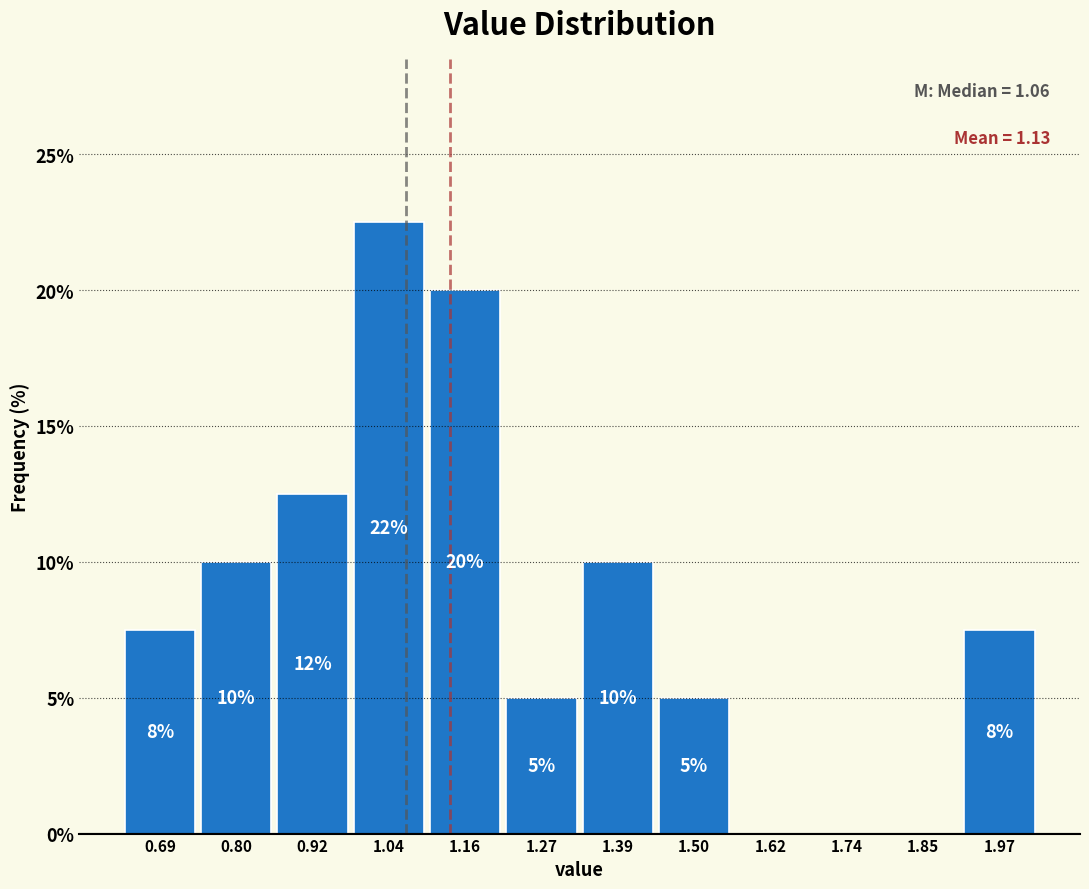

Over which range of the x-axis is the bar tallest?

0.98 to 1.10